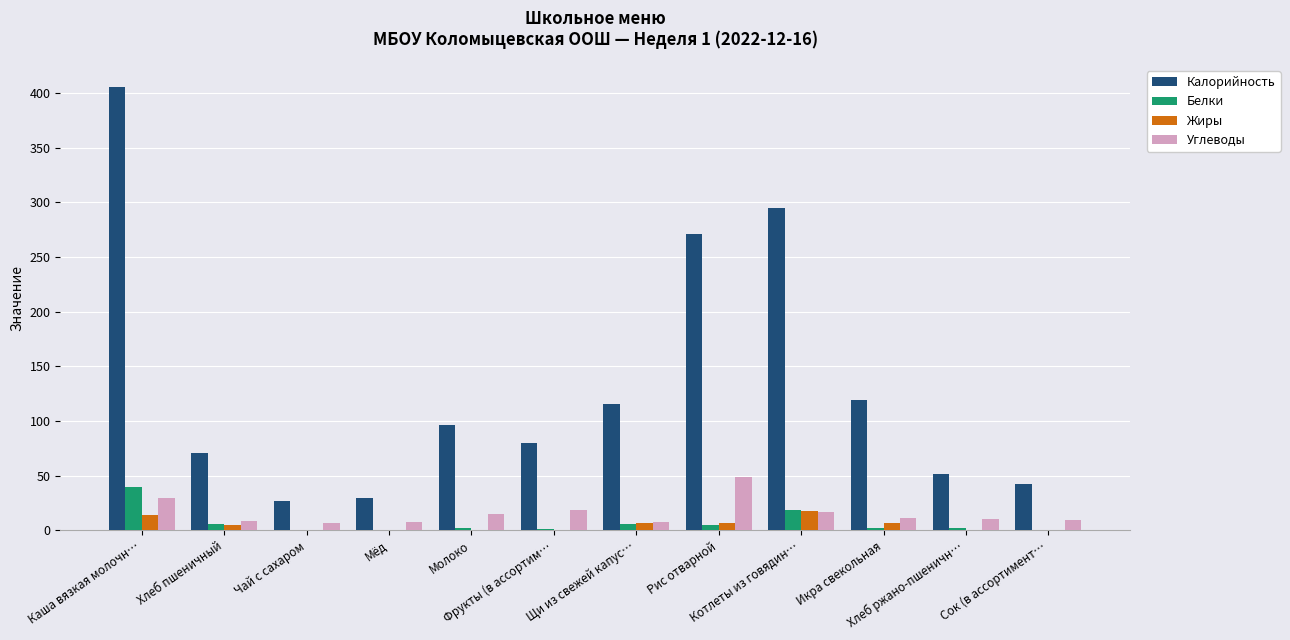

Is it true that Калорийность equals 42.0 at Сок (в ассортимент…?

True